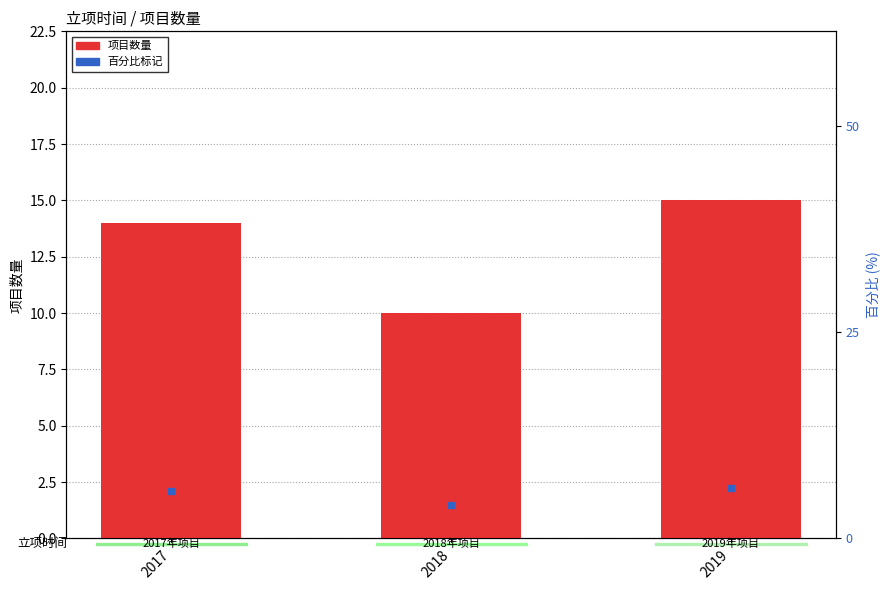

Reading left to right, transcribe all the data shown in this chart.

2017=14	2018=10	2019=15